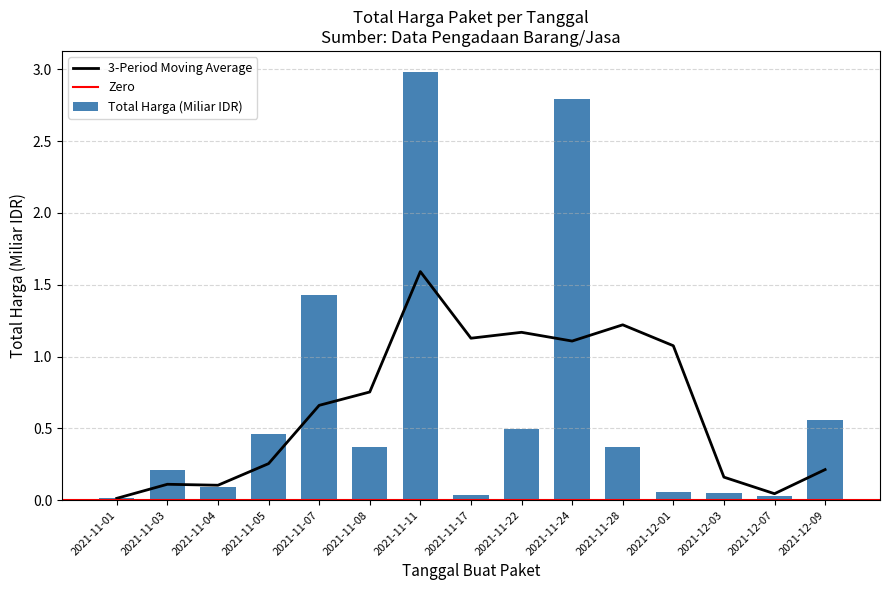

What is the average value?

0.7